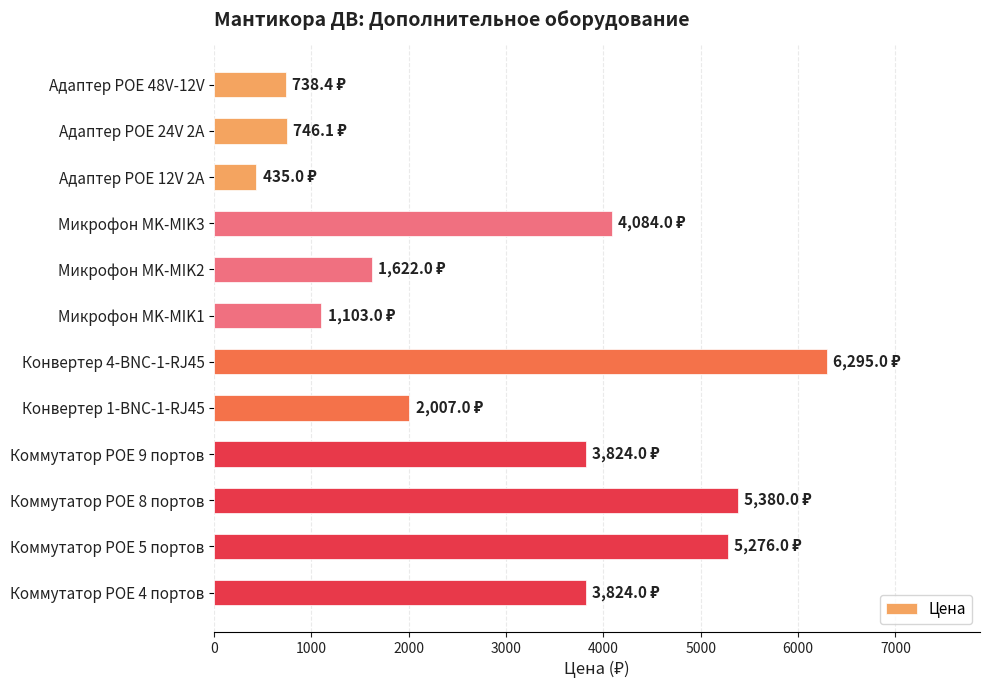

The value at Адаптер POE 24V 2A is 346.5. True or false?

False